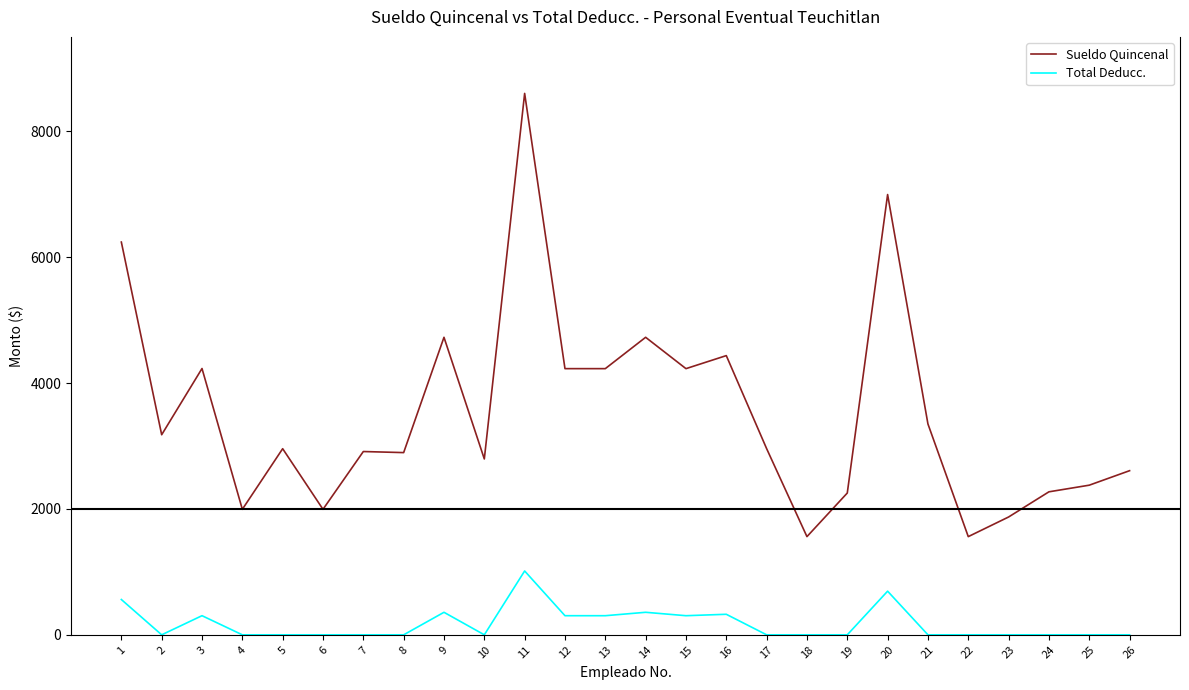

Where is the first local maximum for Sueldo Quincenal?

3